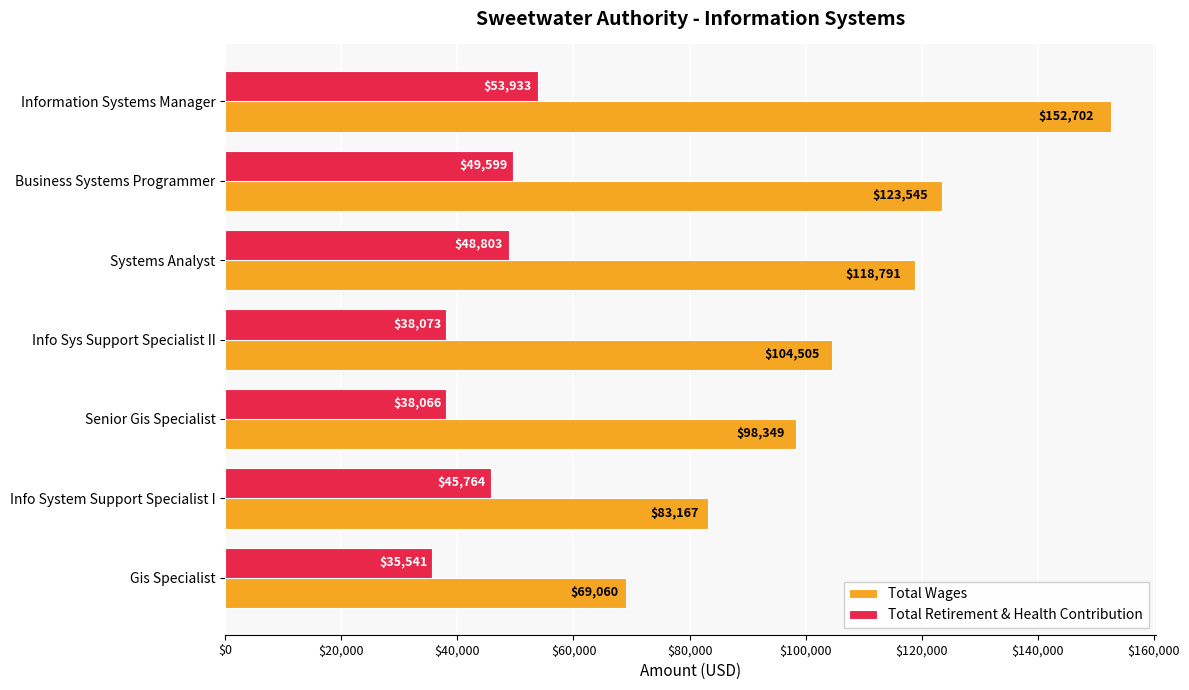

Count the number of data series in this chart.

2